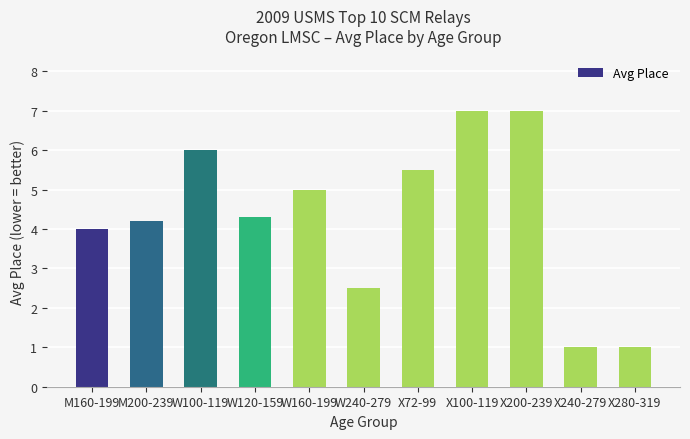

What is the change in value from W160-199 to W240-279?

-2.5